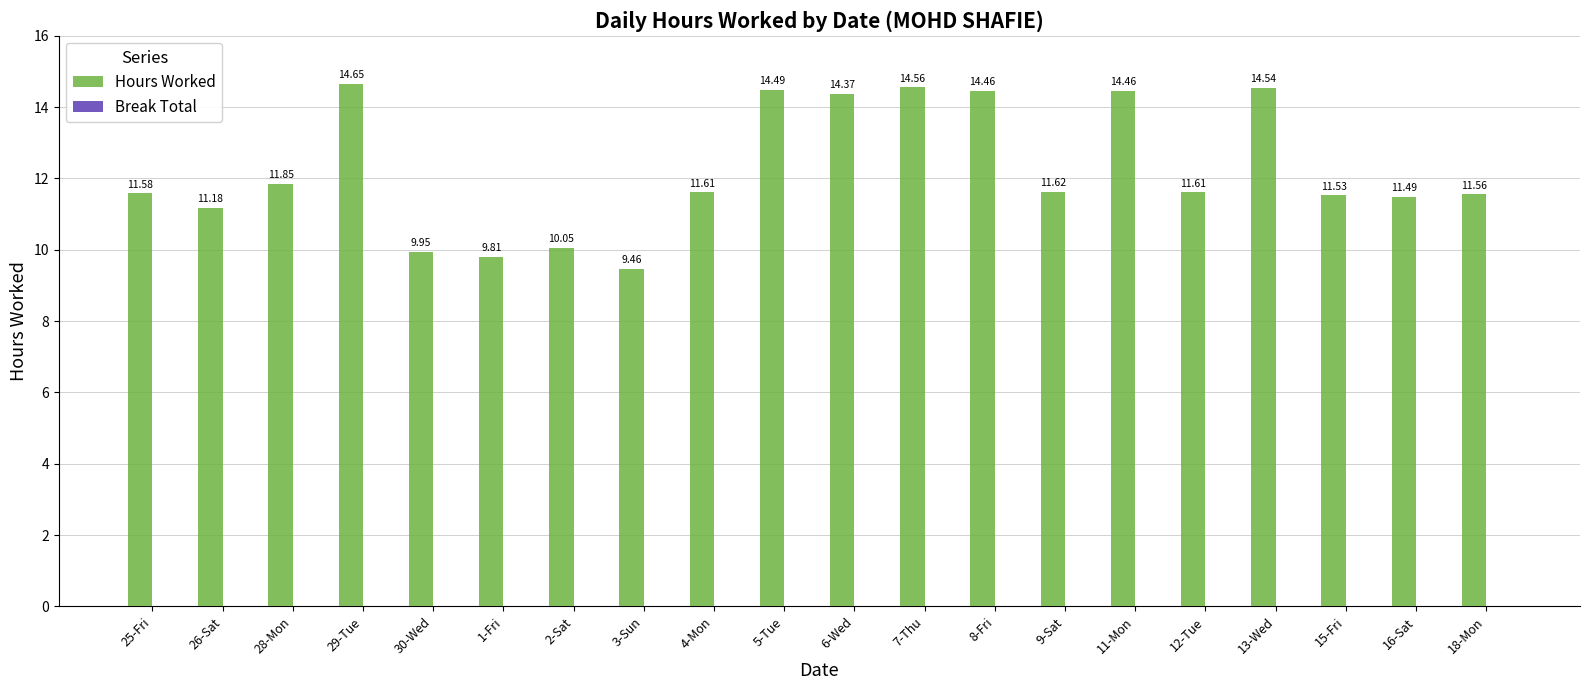

What is the sum of the values at 28-Mon and 29-Tue?

26.5